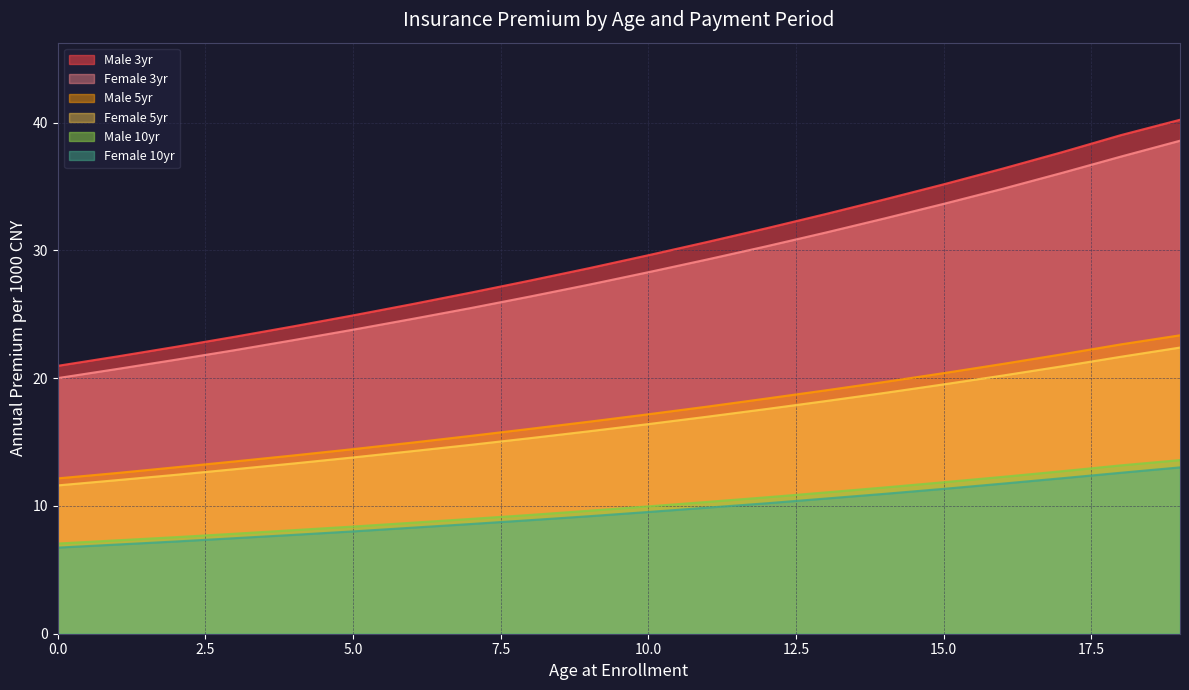

What is the difference between the Female 5yr values at 9 and 14?

3.0